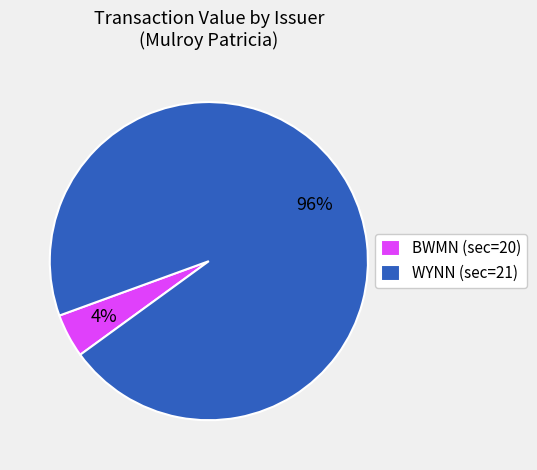

The BWMN (sec=20) slice represents 4% of the pie. True or false?

True